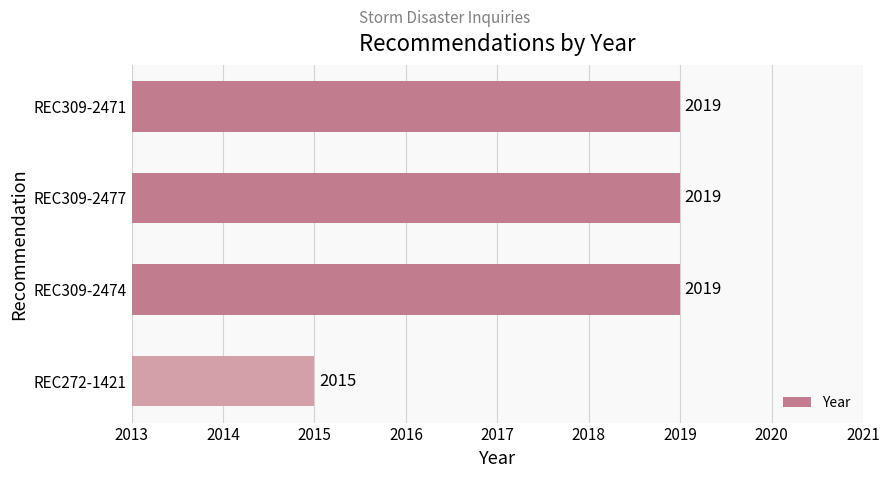

Is it true that the value at REC309-2471 is 2019?

True